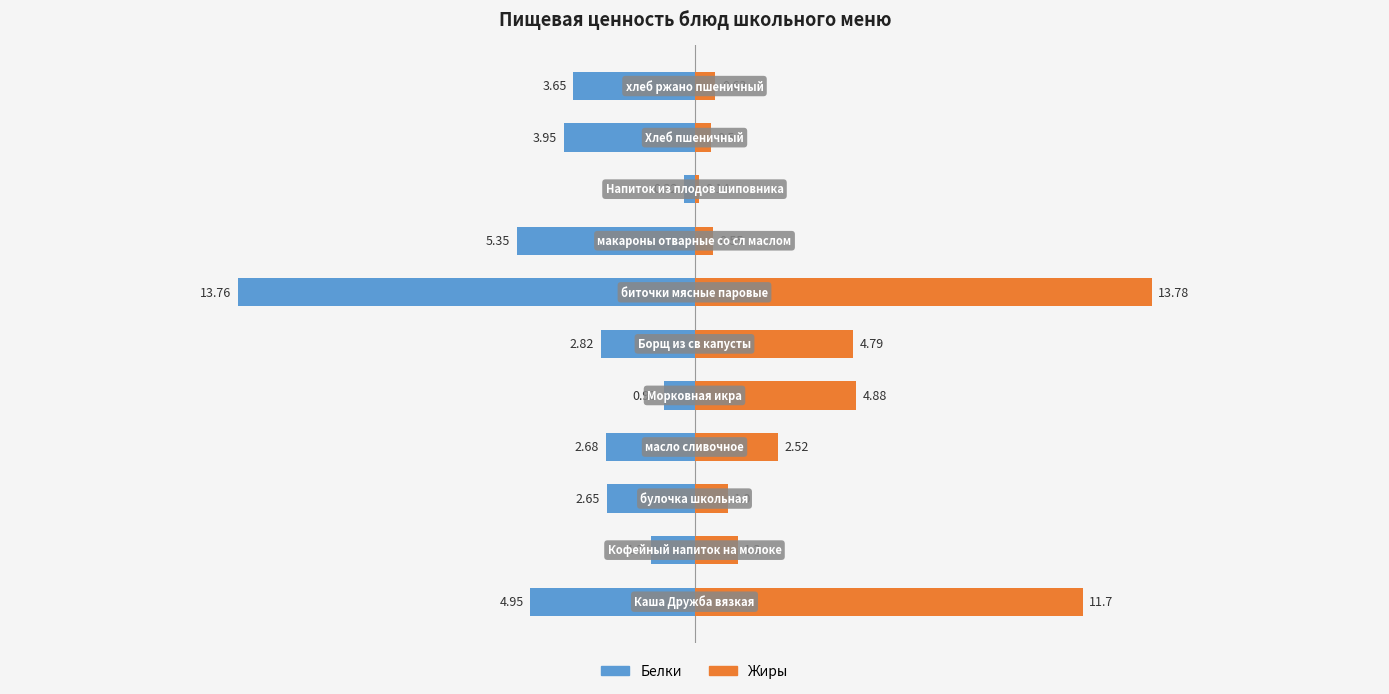

Reading left to right, extract all data points from this chart.

Белки: -5.0	-1.3	-2.6	-2.7	-0.9	-2.8	-13.8	-5.3	-0.3	-4.0	-3.6
Жиры: 11.7	1.3	1.0	2.5	4.9	4.8	13.8	0.6	0.1	0.5	0.6